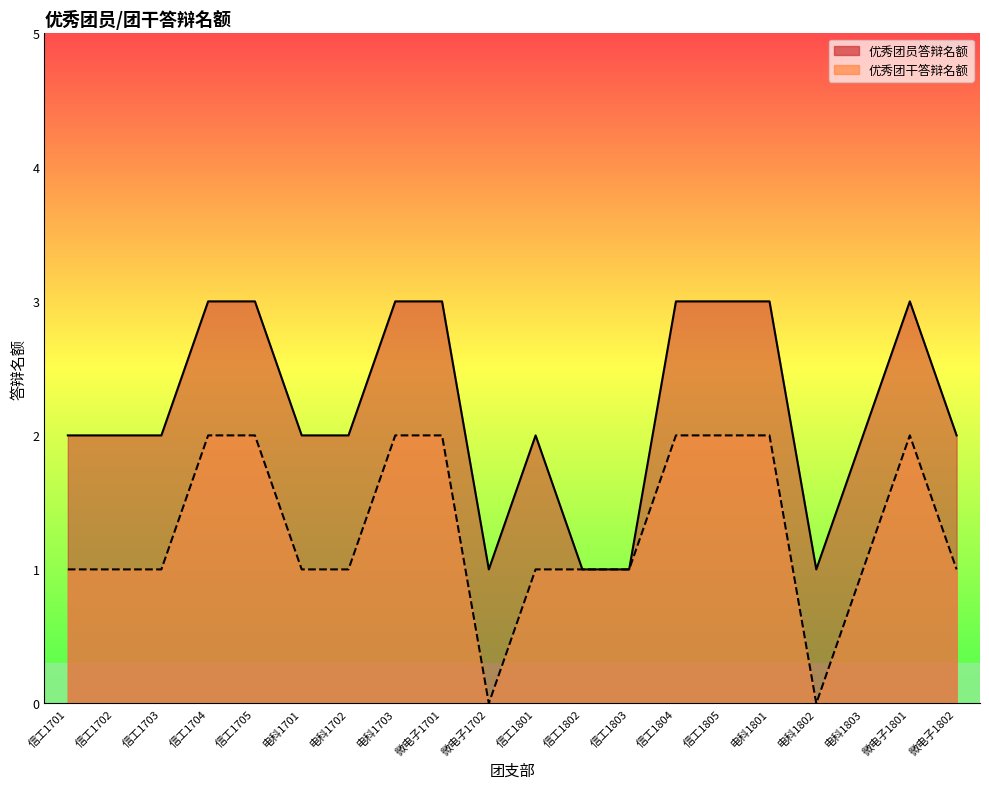

What is the difference between the maximum and minimum values in the 优秀团员答辩名额 series?

2